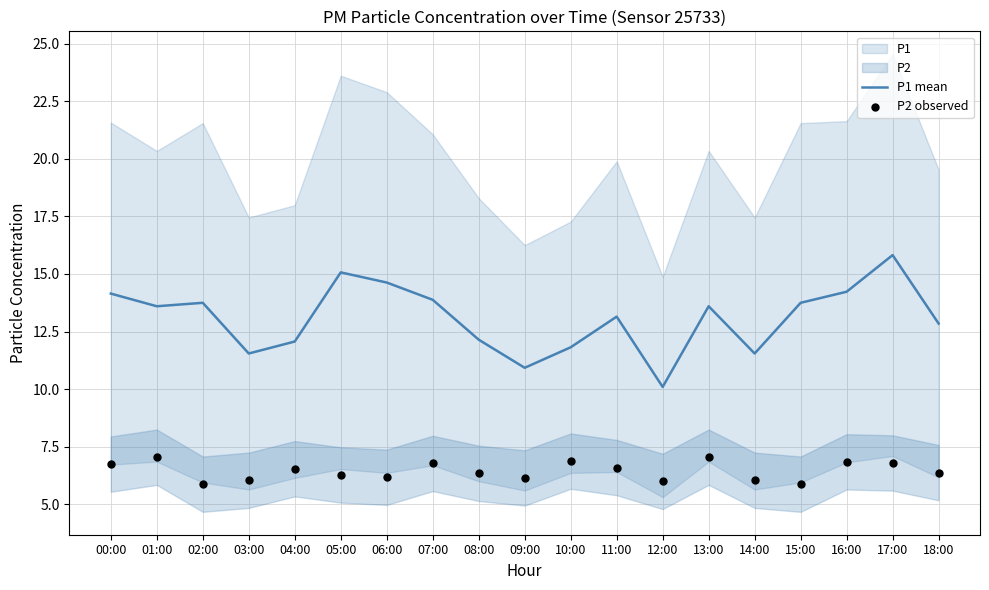

What is the lowest value of the P1 mean series?

10.1